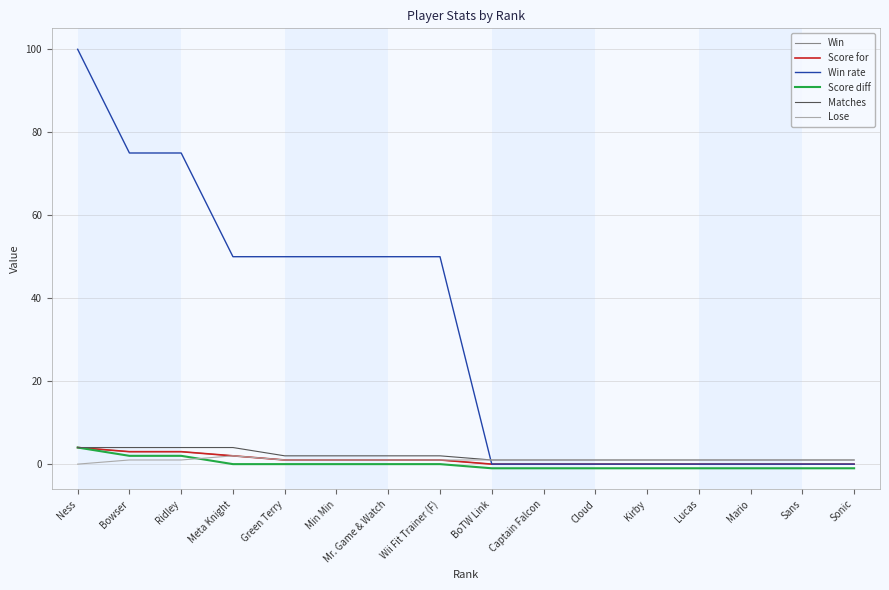

True or false: Score diff and Win intersect in this chart.

False